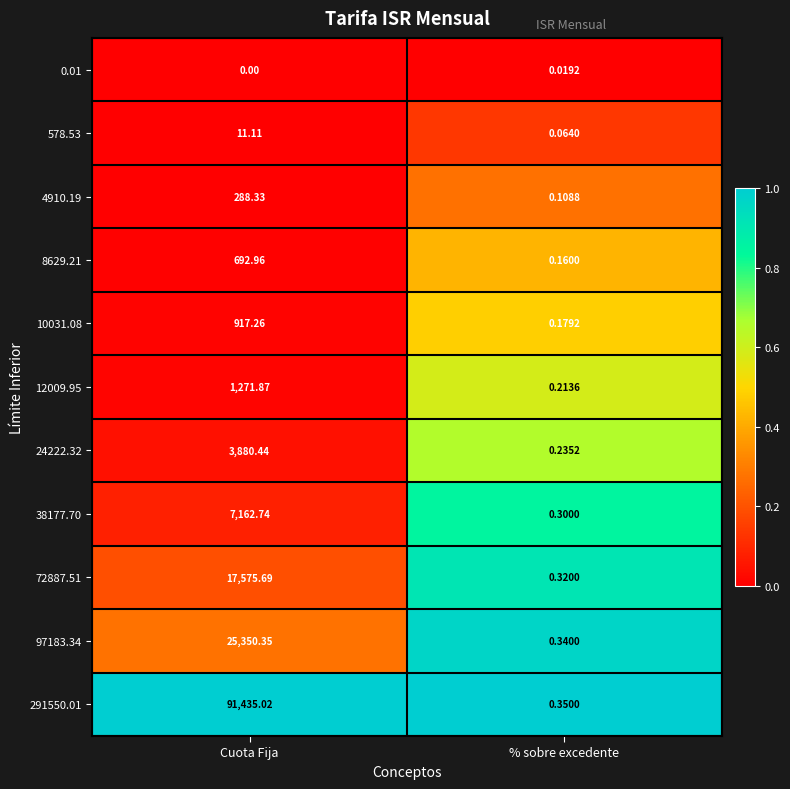

At which category is the sum across all series the highest?

Cuota Fija